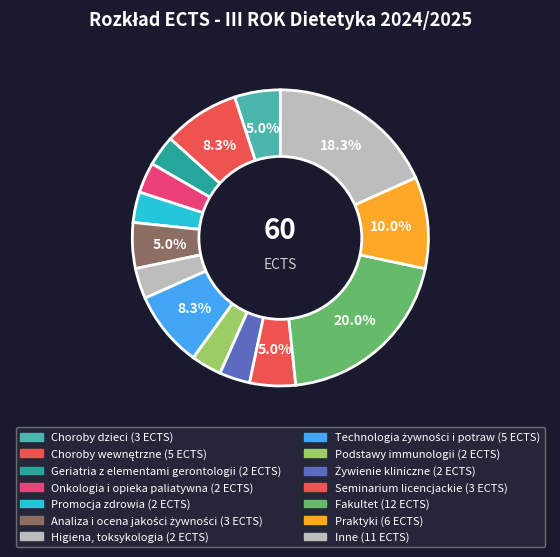

Count the number of slices in the pie.

14